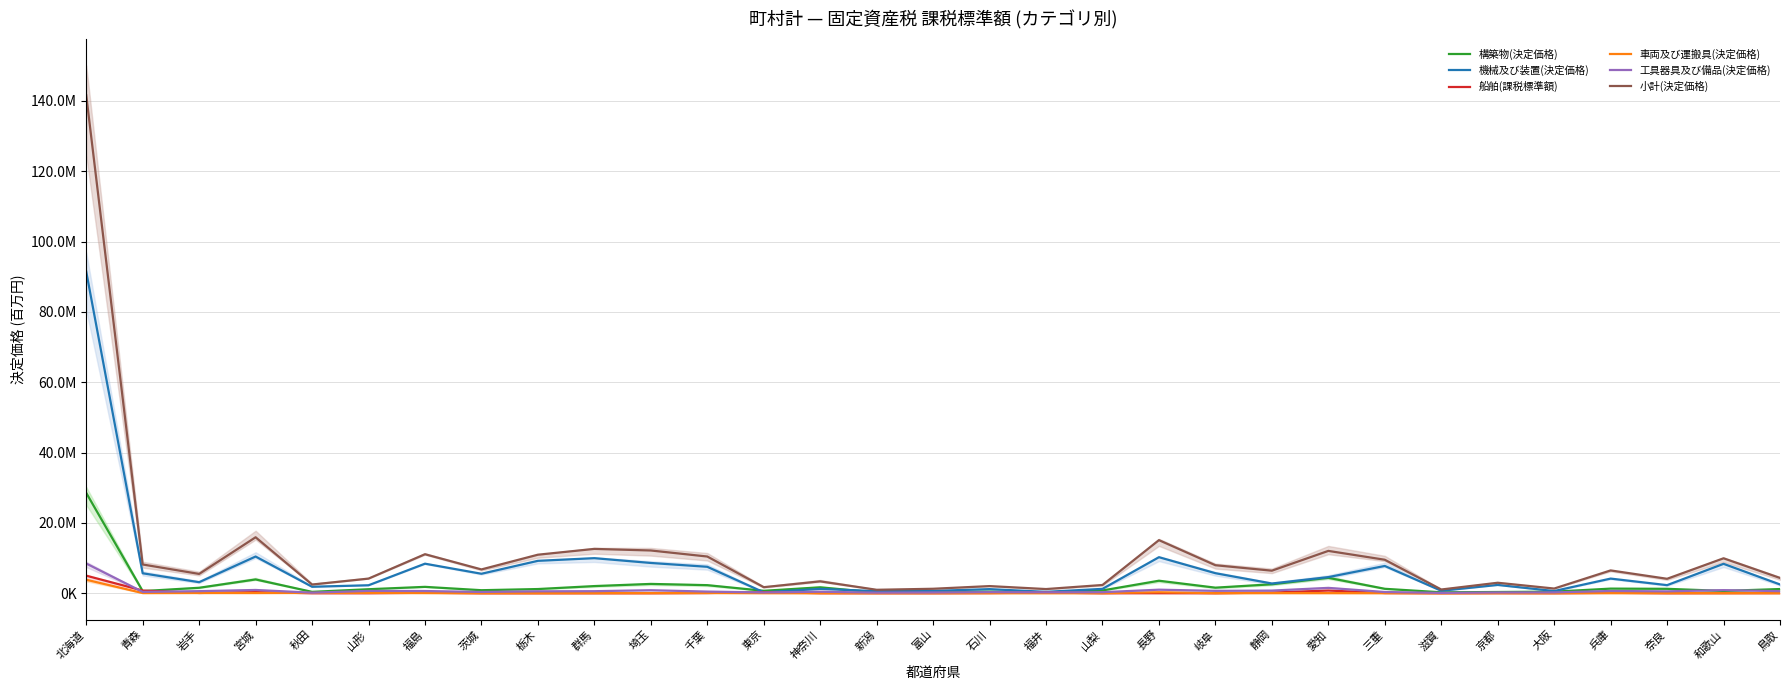

Reading right to left, transcribe all the data shown in this chart.

構築物(決定価格): 1.2	0.7	1.3	1.3	0.4	0.3	0.3	1.3	4.4	2.5	1.6	3.6	0.8	0.3	0.5	0.4	0.2	1.7	0.7	2.3	2.6	2.0	1.2	0.9	1.8	1.1	0.4	3.9	1.6	0.6	28.5
機械及び装置(決定価格): 2.5	8.4	2.3	4.2	0.6	2.4	0.7	7.8	4.6	2.8	5.7	10.2	1.2	0.4	1.2	0.7	0.6	1.2	0.3	7.5	8.6	10.0	9.2	5.5	8.4	2.3	1.8	10.4	3.1	5.7	91.4
船舶(課税標準額): 0.0	0.0	0.0	0.1	0.0	0.0	0.0	0.1	0.8	0.2	0.0	0.0	0.0	0.2	0.1	0.0	0.0	0.0	0.3	0.1	0.0	0.0	0.0	0.0	0.1	0.0	0.0	0.3	0.1	0.8	5.0
車両及び運搬具(決定価格): 0.0	0.0	0.0	0.0	0.0	0.0	0.0	0.0	0.0	0.0	0.0	0.3	0.0	0.0	0.0	0.0	0.0	0.0	0.0	0.1	0.0	0.0	0.0	0.0	0.1	0.1	0.1	0.1	0.1	0.0	3.8
工具器具及び備品(決定価格): 0.6	0.9	0.5	0.6	0.2	0.2	0.1	0.3	1.5	0.7	0.7	1.0	0.3	0.3	0.3	0.2	0.2	0.4	0.2	0.5	0.9	0.6	0.5	0.4	0.6	0.7	0.2	0.9	0.6	0.4	8.4
小計(決定価格): 4.3	9.9	4.1	6.5	1.3	3.0	1.1	9.5	12.0	6.4	8.0	15.1	2.3	1.2	2.0	1.3	1.0	3.4	1.7	10.4	12.2	12.6	11.0	6.8	11.1	4.2	2.5	15.9	5.5	8.2	141.6